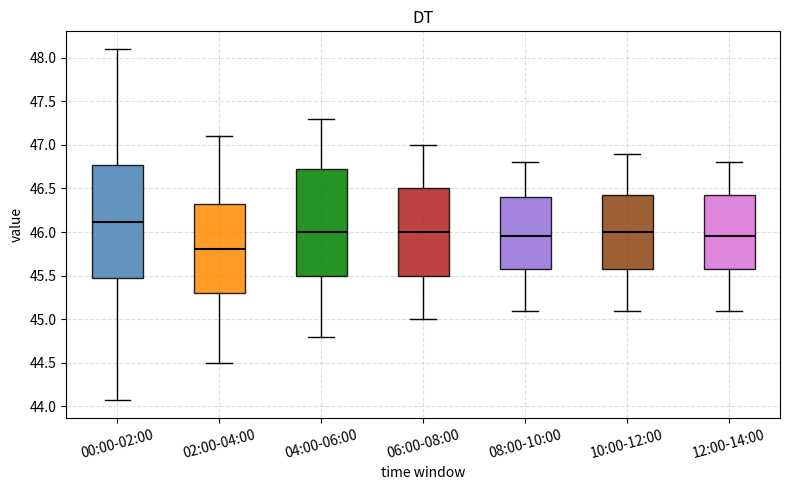

Reading left to right, transcribe this box plot: for each box, give where its median line is, the range the box spans, and where its two whiskers end, as read against the y-axis. The values are not printed on the chart, so give them approximately, as read against the axis.

00:00-02:00: median 46.10, box 45.45 to 46.75, whiskers 44.05 to 48.10
02:00-04:00: median 45.80, box 45.30 to 46.35, whiskers 44.50 to 47.10
04:00-06:00: median 46.00, box 45.50 to 46.75, whiskers 44.80 to 47.30
06:00-08:00: median 46.00, box 45.50 to 46.50, whiskers 45.00 to 47.00
08:00-10:00: median 45.95, box 45.60 to 46.40, whiskers 45.10 to 46.80
10:00-12:00: median 46.00, box 45.60 to 46.45, whiskers 45.10 to 46.90
12:00-14:00: median 45.95, box 45.60 to 46.45, whiskers 45.10 to 46.80